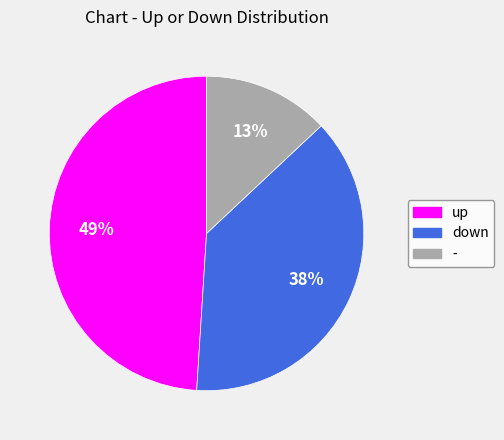

What is the largest slice in the pie chart?

up